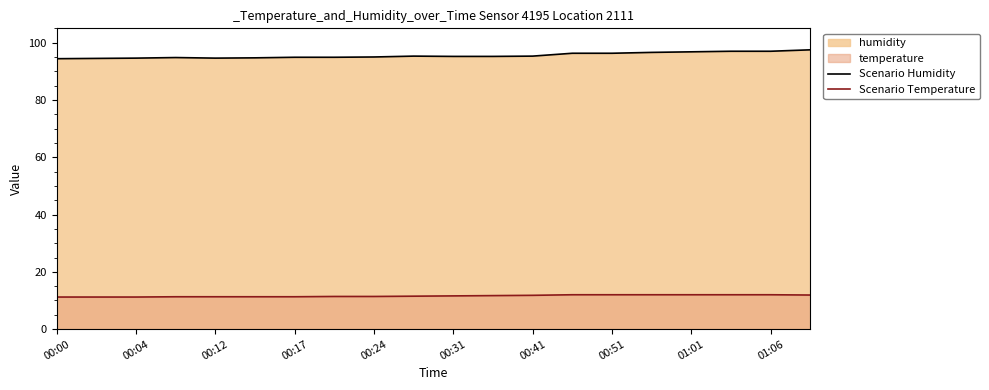

What is the minimum value shown in the chart?

11.2